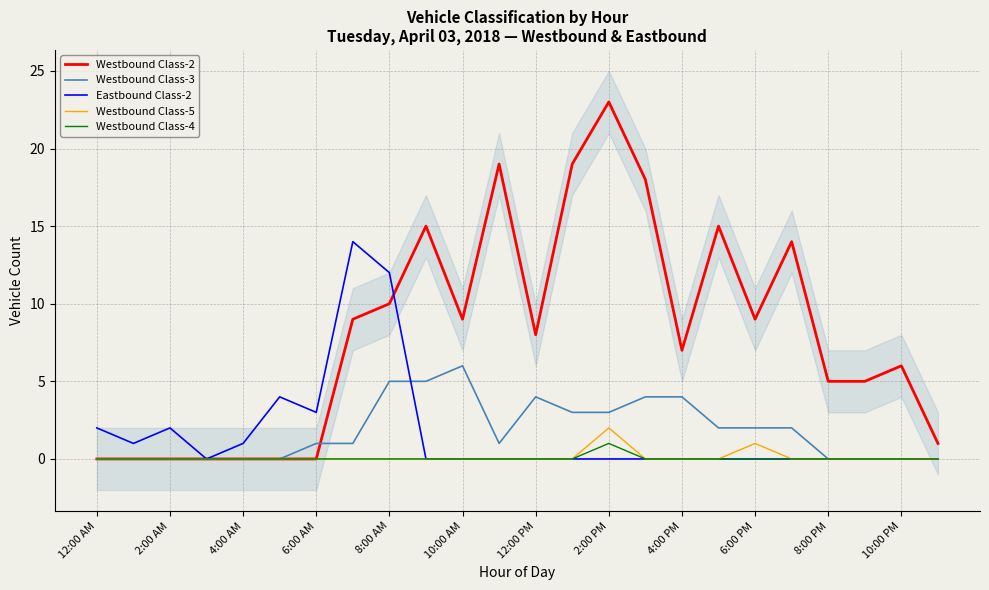

True or false: Westbound Class-5 and Westbound Class-3 intersect in this chart.

False